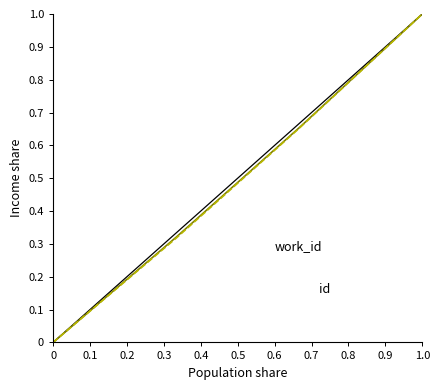

True or false: work_id has a value of 0.5 at 0.1.

False